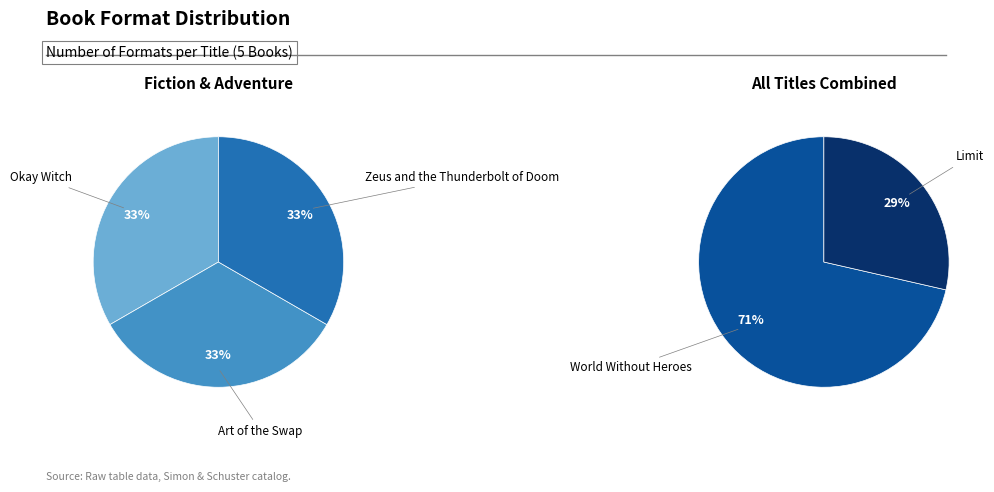

The Zeus and the Thunderbolt of Doom slice represents 25% of the pie. True or false?

False